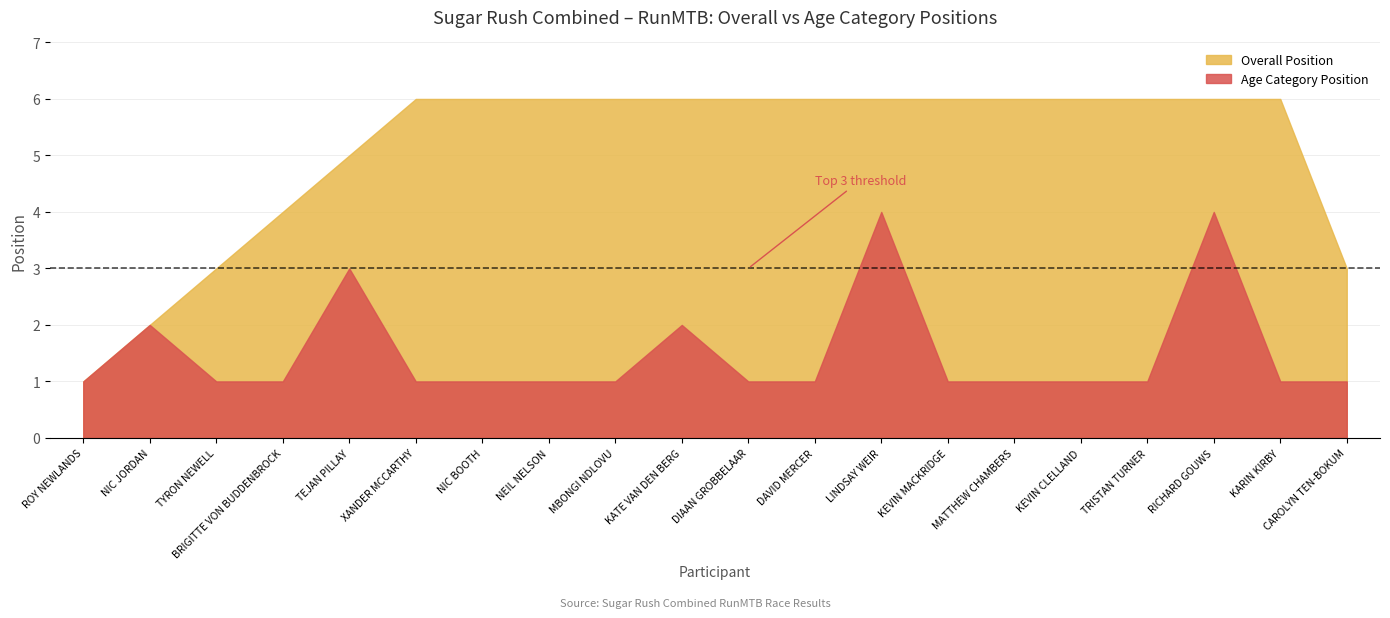

What are all the series names shown in the legend?

Overall Position, Age Category Position